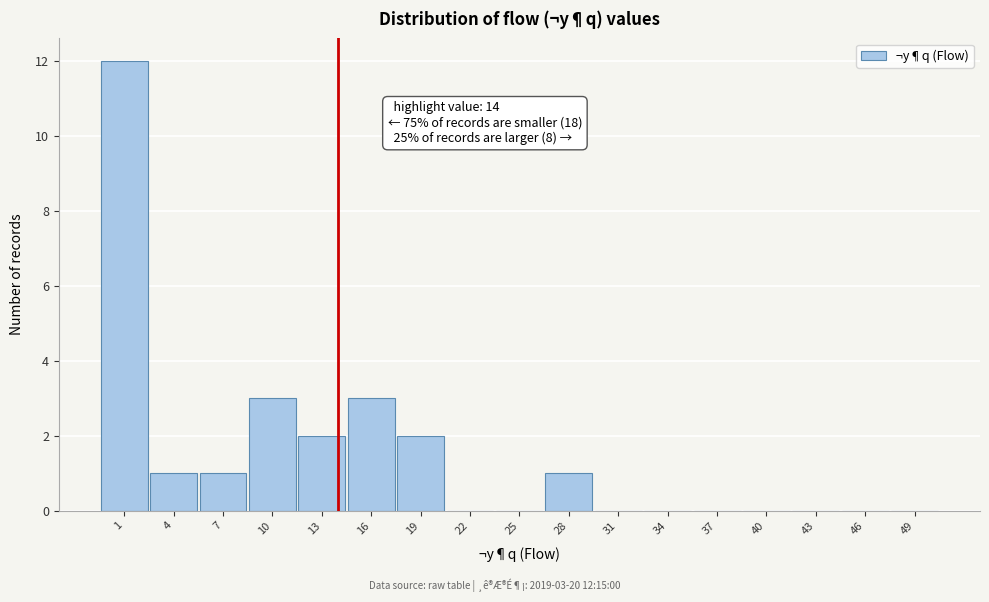

Over which range of the x-axis is the bar tallest?

-0.5 to 2.5